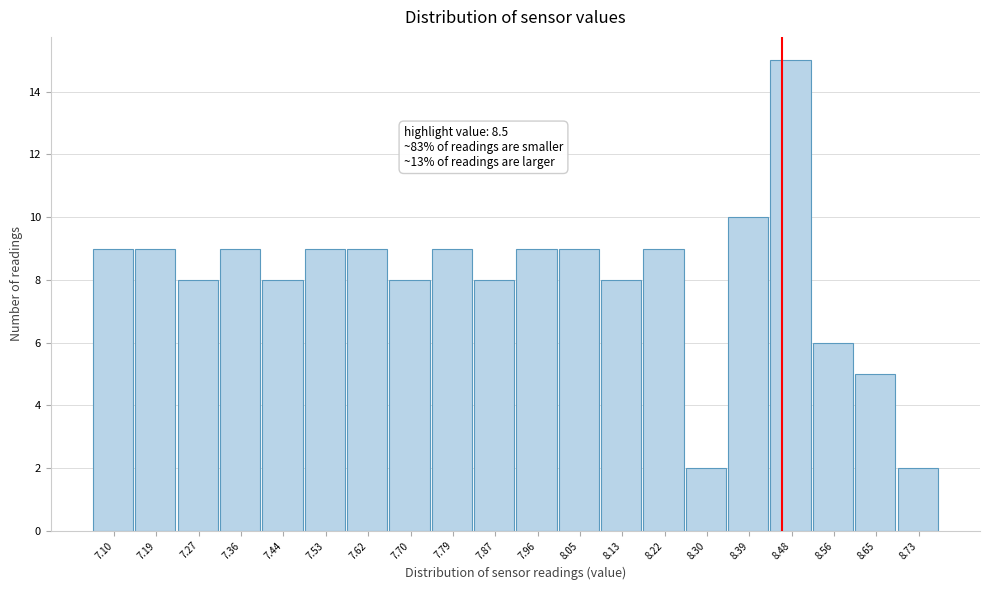

Reading left to right, what are all the values shown in this chart?

7.10=9	7.19=9	7.27=8	7.36=9	7.44=8	7.53=9	7.62=9	7.70=8	7.79=9	7.87=8	7.96=9	8.05=9	8.13=8	8.22=9	8.30=2	8.39=10	8.48=15	8.56=6	8.65=5	8.73=2